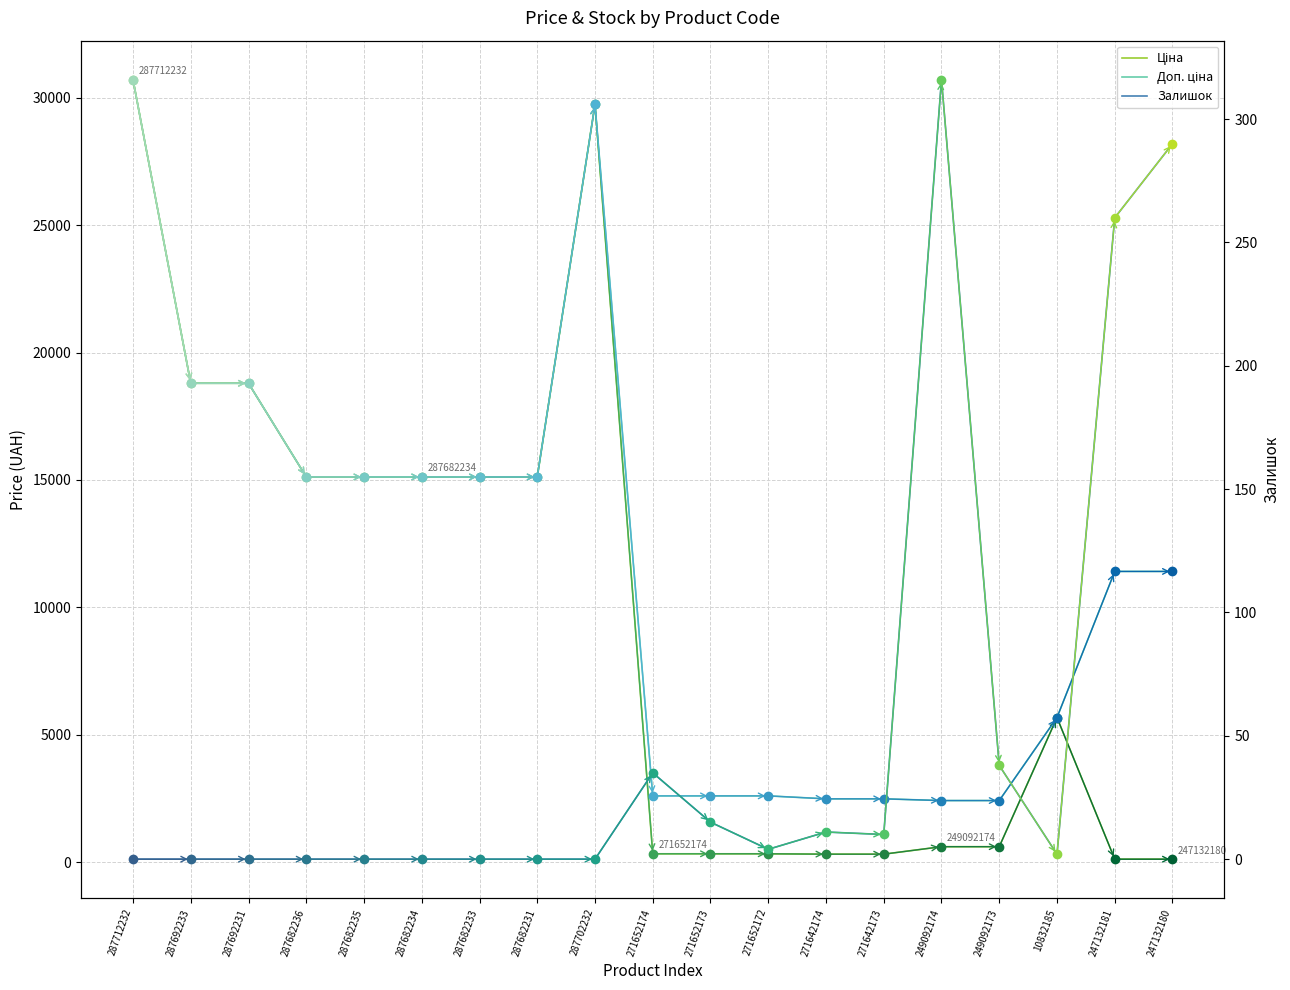

What is the sum of the Ціна values at 287692231 and 287682231?

33916.8